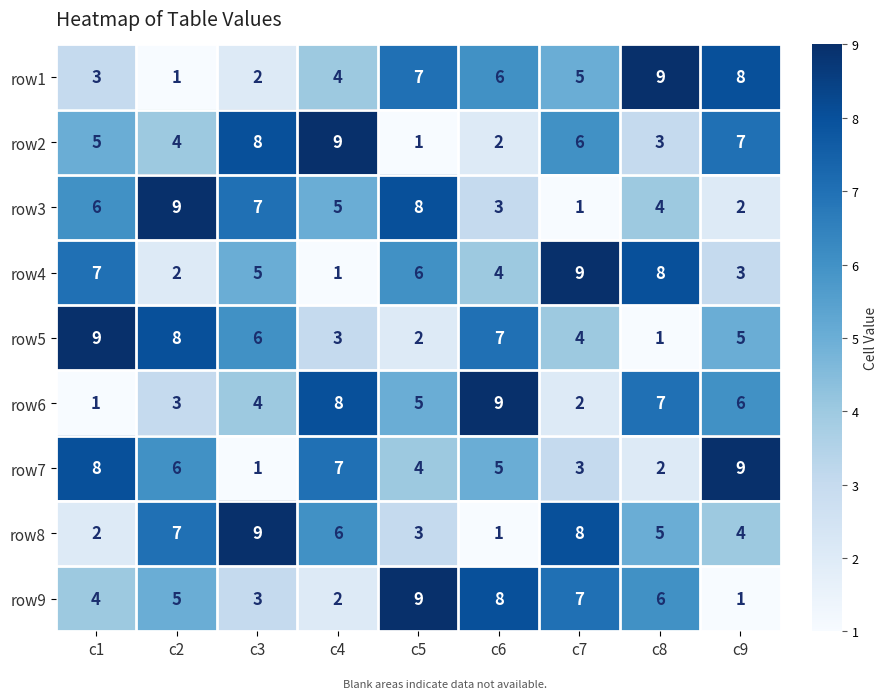

What is the spread (max minus min) of values at c8?

8